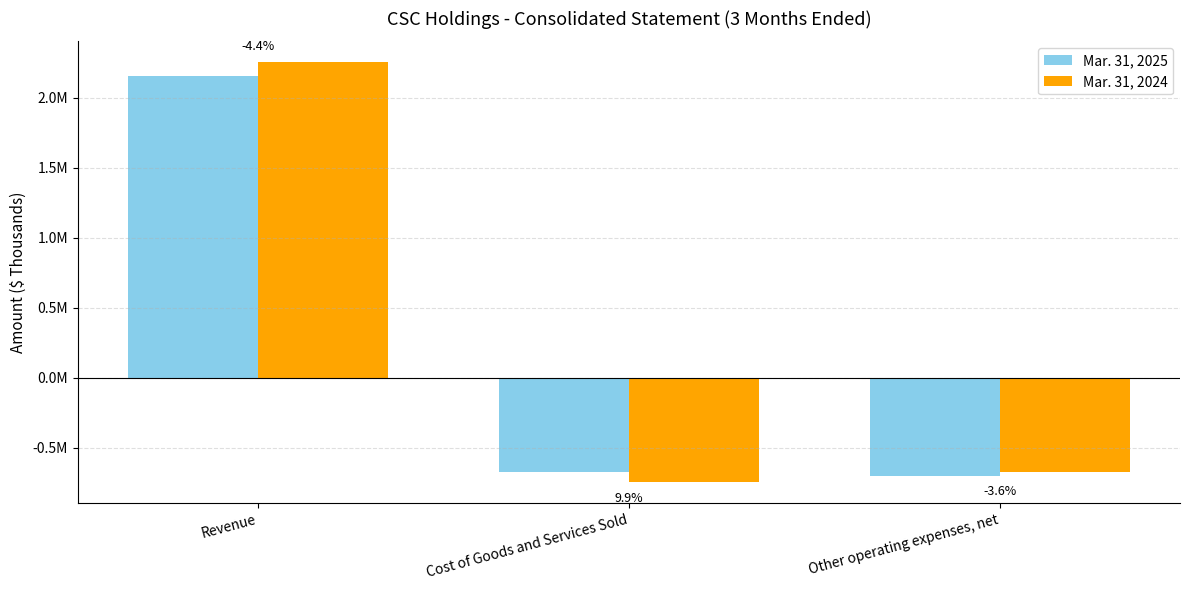

What are all the series names shown in the legend?

Mar. 31, 2025, Mar. 31, 2024